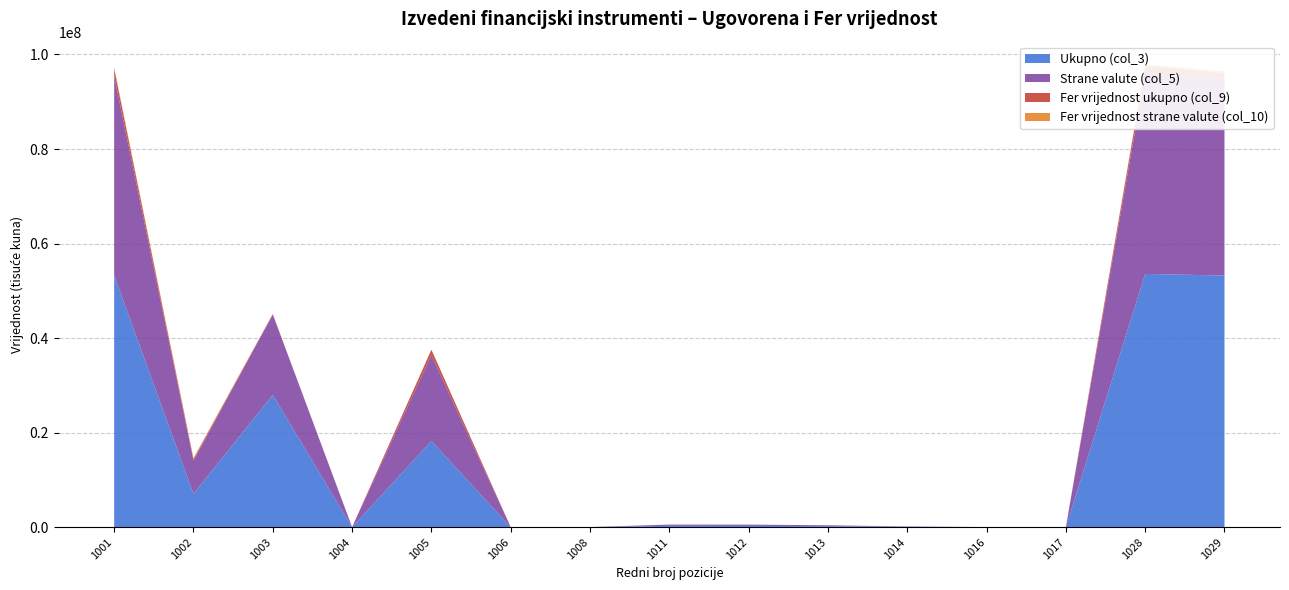

Reading left to right, extract all data points from this chart.

Ukupno (col_3): 1001=53287052	1002=7061672	1003=27991961	1004=0	1005=18233419	1006=13100	1008=13100	1011=272849	1012=269547	1013=197262	1014=72285	1016=3302	1017=3302	1028=53573002	1029=53229377
Strane valute (col_5): 1001=42171568	1002=7031590	1003=16982391	1004=0	1005=18157586	1006=0	1008=0	1011=272849	1012=269547	1013=197262	1014=72285	1016=3302	1017=3302	1028=42444417	1029=41510593
Fer vrijednost ukupno (col_9): 1001=1520678	1002=267012	1003=109100	1004=0	1005=1144567	1006=54	1008=54	1011=124	1012=124	1013=0	1014=124	1016=0	1017=0	1028=1520855	1029=1371551
Fer vrijednost strane valute (col_10): 1001=278770	1002=266740	1003=12031	1004=0	1005=0	1006=0	1008=0	1011=124	1012=124	1013=0	1014=124	1016=0	1017=0	1028=278894	1029=287899